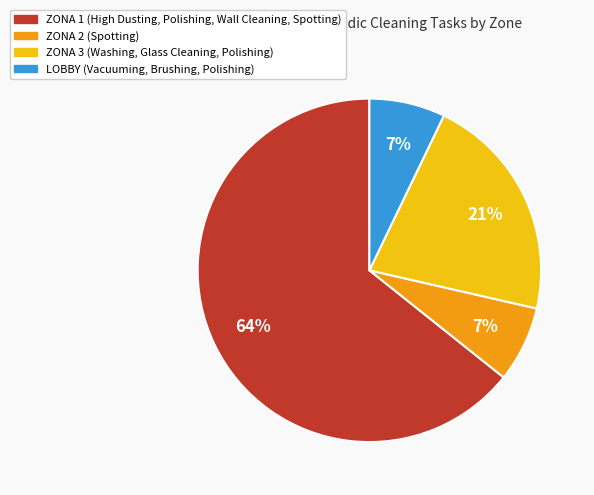

To the nearest percent, what is the average slice percentage?

25%